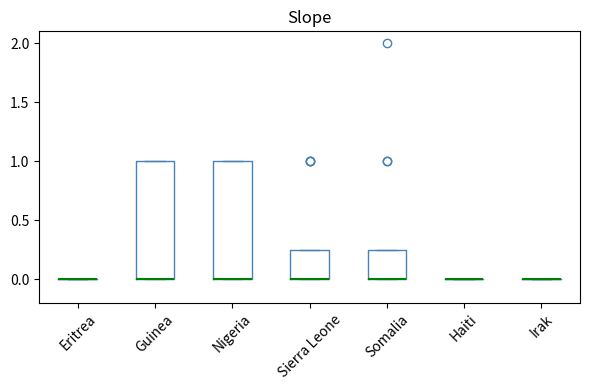

Reading left to right, read every box against the y-axis: the position of its median line, the range the box covers, and the ends of its whiskers. The values are not printed on the chart, so give them approximately, as read against the axis.

Eritrea: box collapsed to a line at 0.00, whiskers 0.00 to 0.00
Guinea: median 0.00 (drawn on the box's lower edge), box 0.00 to 1.00, whiskers 0.00 to 1.00
Nigeria: median 0.00 (drawn on the box's lower edge), box 0.00 to 1.00, whiskers 0.00 to 1.00
Sierra Leone: median 0.00 (drawn on the box's lower edge), box 0.00 to 0.25, whiskers 0.00 to 0.25
Somalia: median 0.00 (drawn on the box's lower edge), box 0.00 to 0.25, whiskers 0.00 to 0.25
Haiti: box collapsed to a line at 0.00, whiskers 0.00 to 0.00
Irak: box collapsed to a line at 0.00, whiskers 0.00 to 0.00